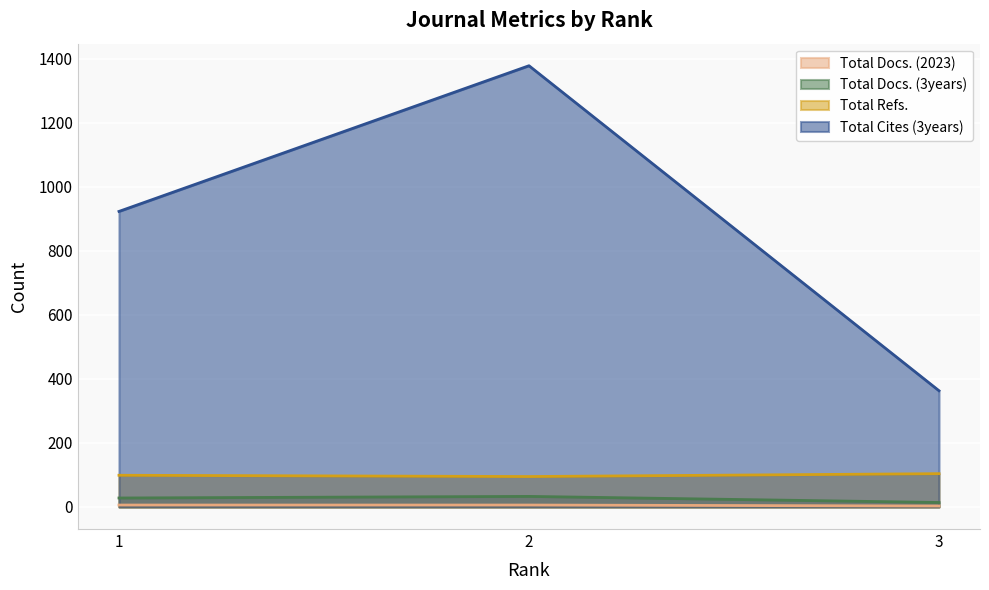

Where does the Total Docs. (3years) series first go above 28?

2